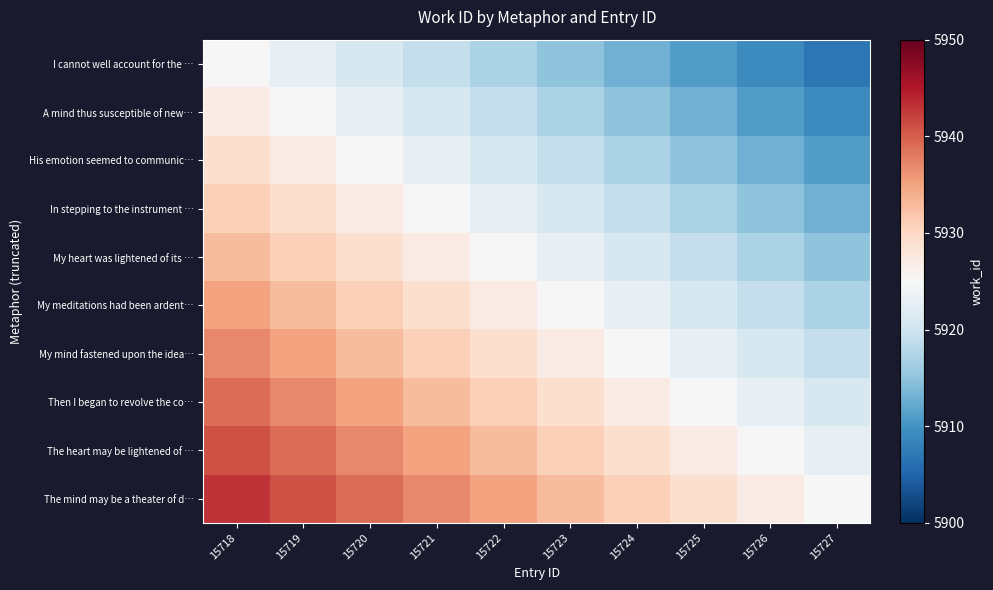

Which category has the highest value across all series?

15718